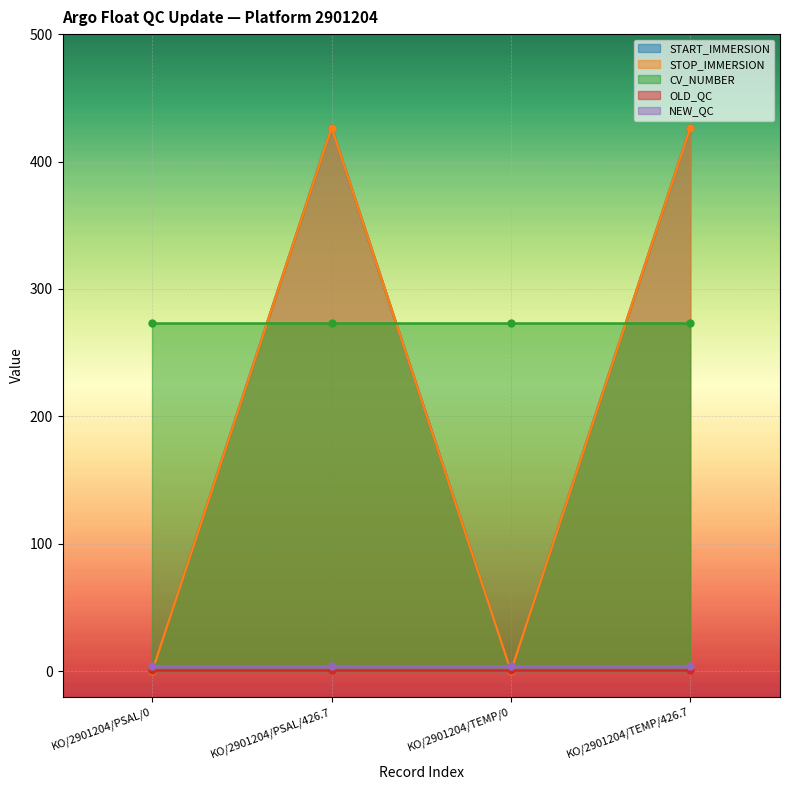

What is the average value of the START_IMMERSION series?

213.3